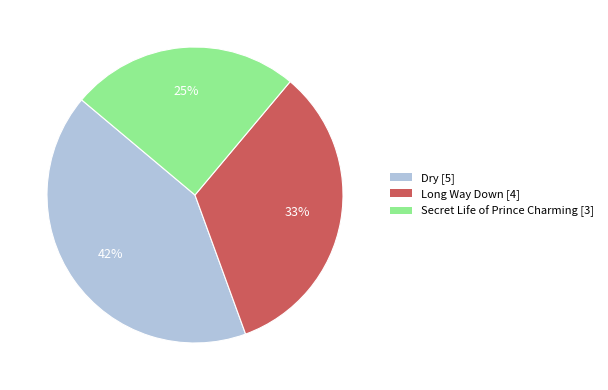

To the nearest percent, what is the difference between the largest and smallest slice percentages?

17%